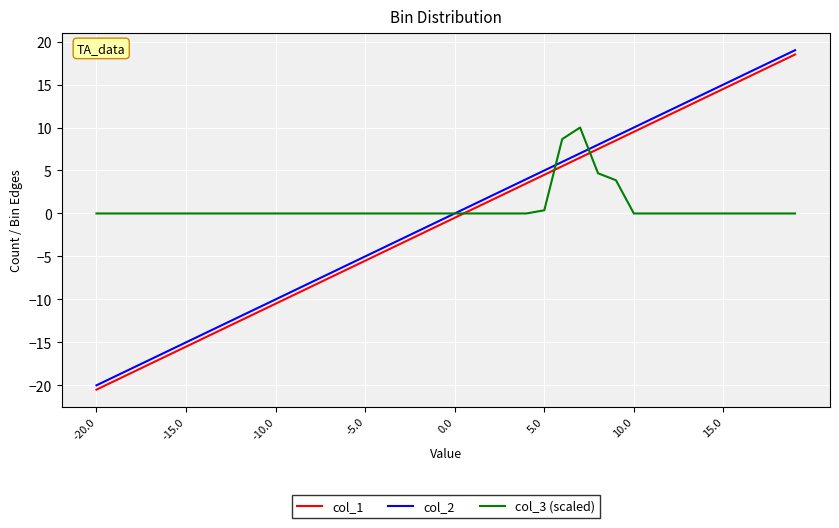

True or false: col_3 (scaled) and col_1 cross at least once.

True